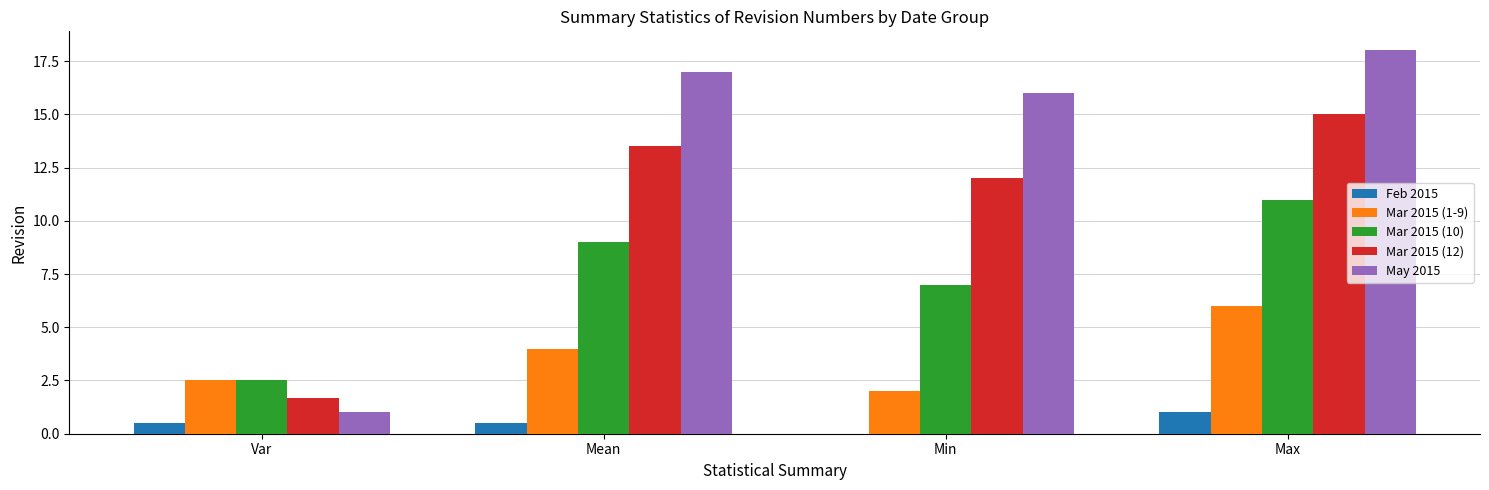

What is the total value across all series at Min?

37.0